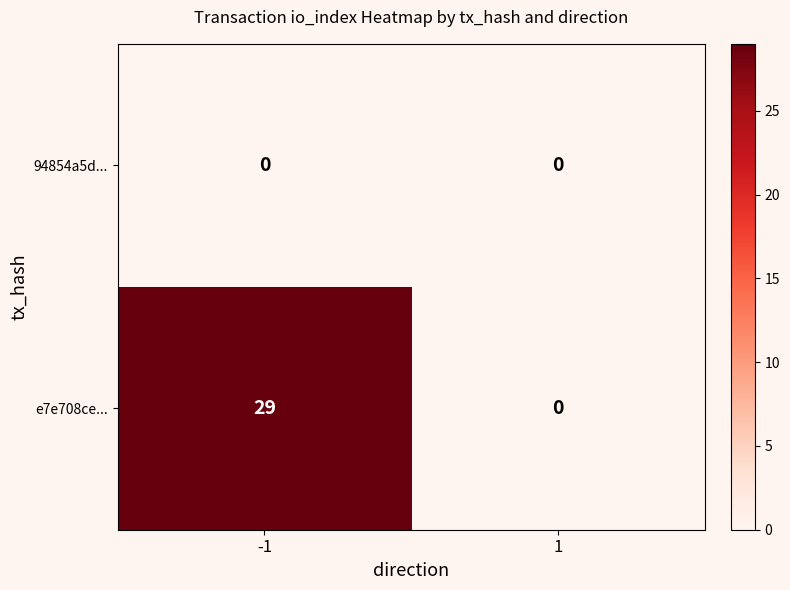

Rank the series by their maximum value, from lowest to highest.

94854a5d..., e7e708ce...